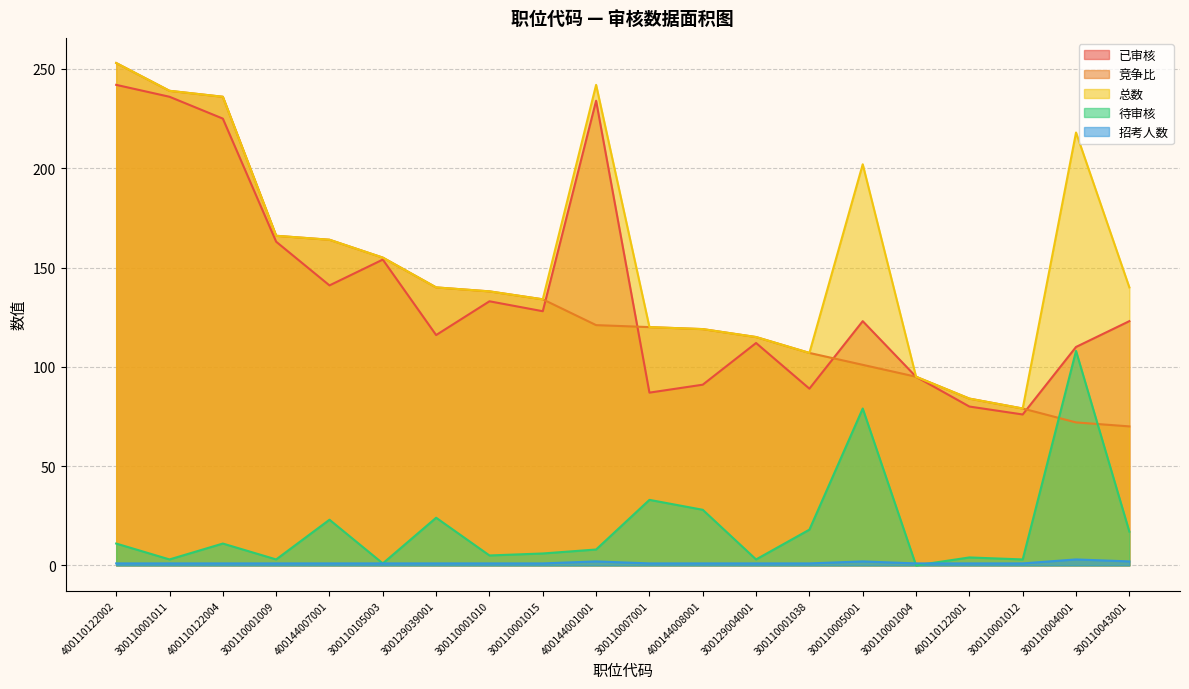

Which series has the largest range (max minus min)?

竞争比